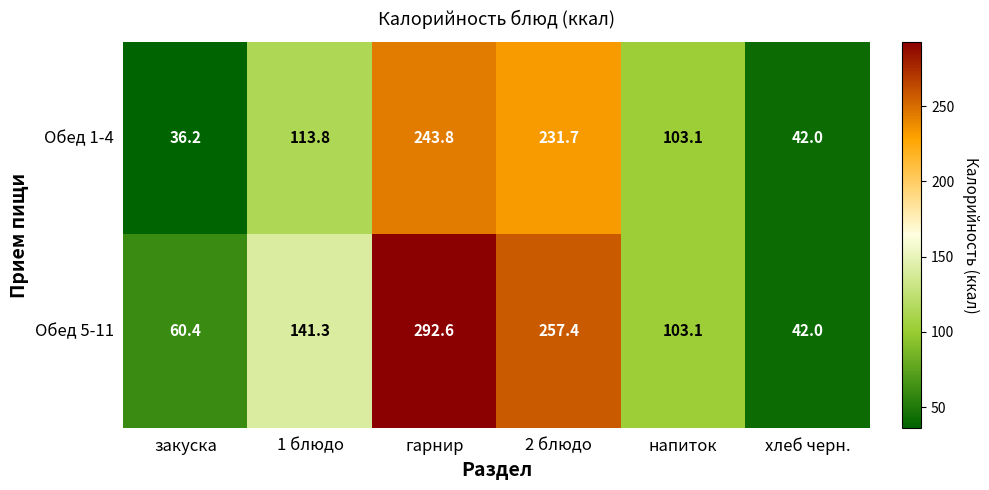

List the series in order of their peak value, highest first.

Обед 5-11, Обед 1-4